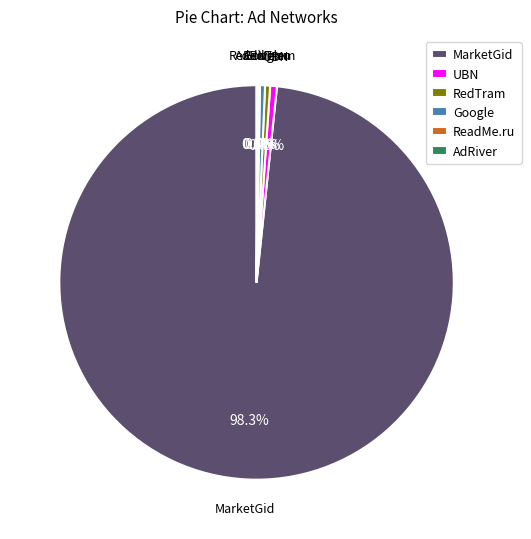

Which category accounts for the majority?

MarketGid